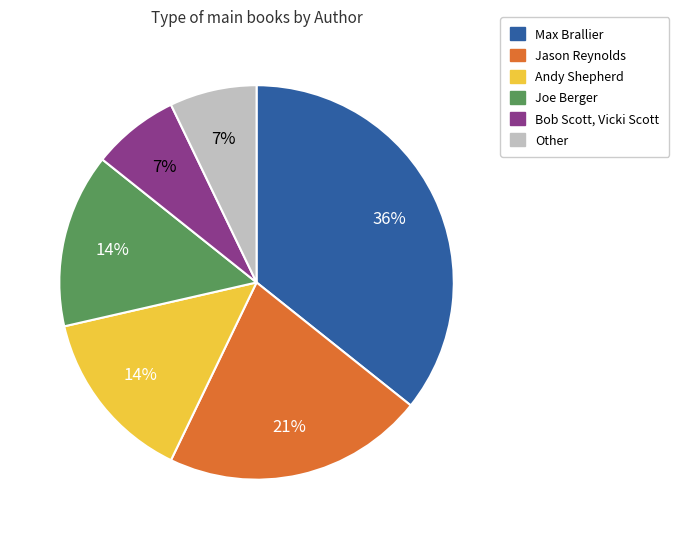

Which has a higher value, Other or Jason Reynolds?

Jason Reynolds